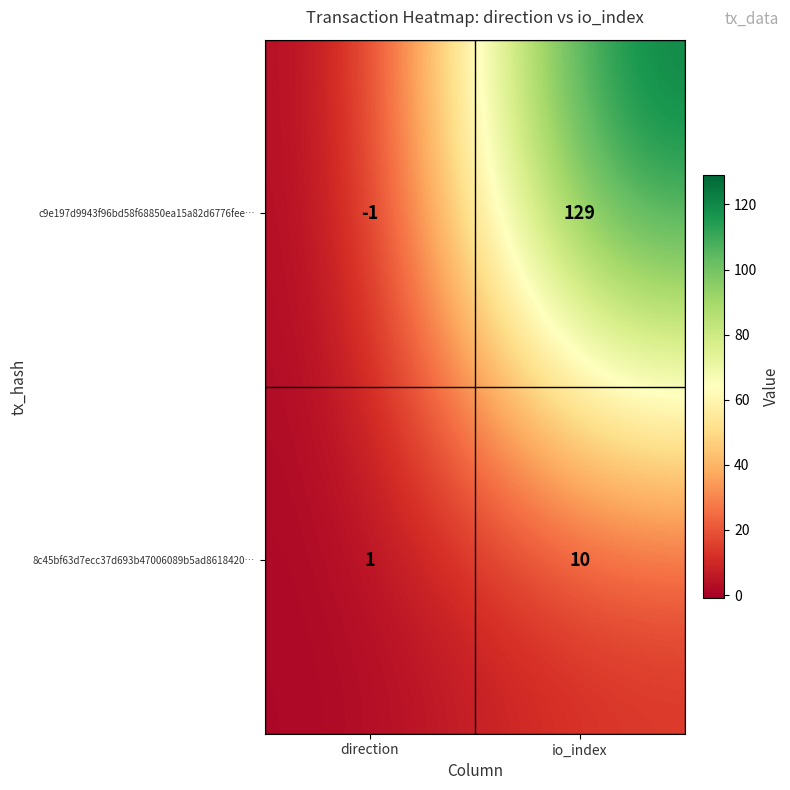

Rank the series at io_index from highest to lowest value.

c9e197d9943f96bd58f68850ea15a82d6776fee…, 8c45bf63d7ecc37d693b47006089b5ad8618420…